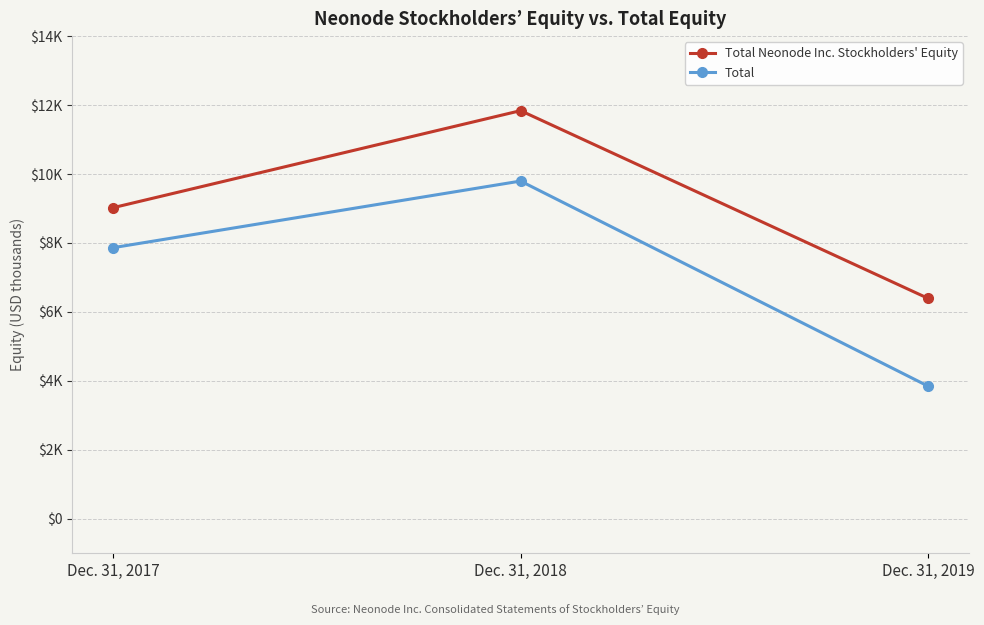

The value of Total Neonode Inc. Stockholders' Equity at Dec. 31, 2018 is 11838. True or false?

True